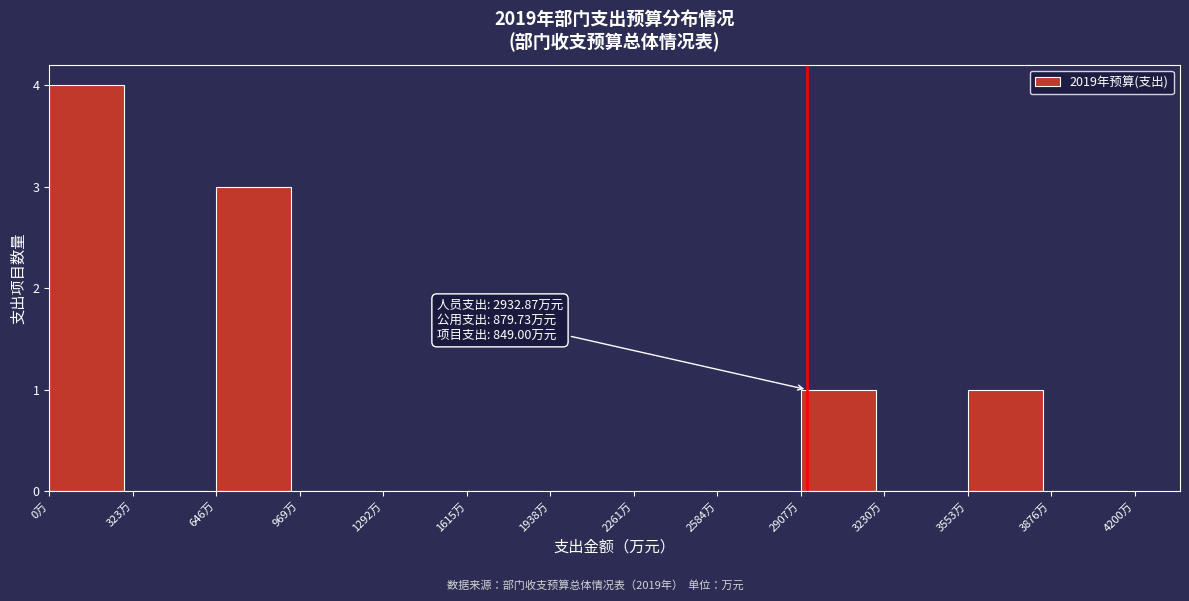

Over which range of the x-axis is the bar tallest?

0 to 300